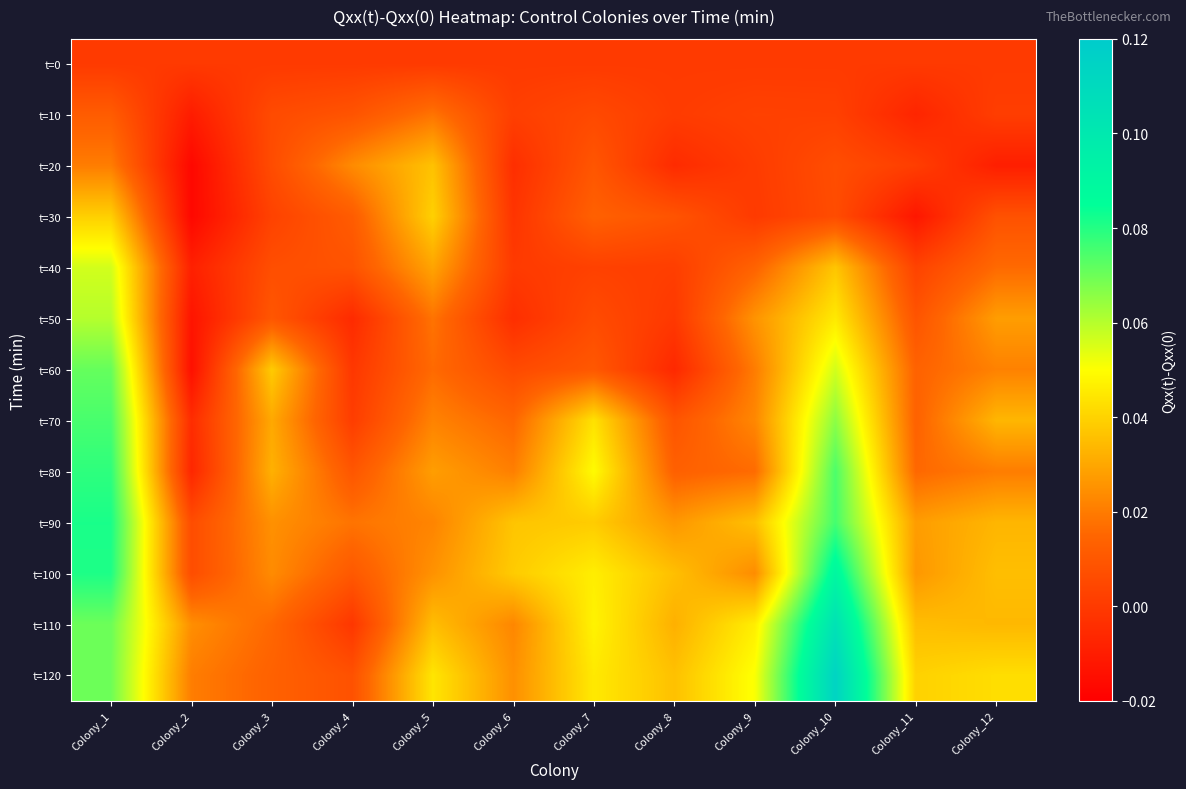

List the series in order of their peak value, highest first.

t=120, t=110, t=100, t=90, t=80, t=70, t=60, t=50, t=40, t=30, t=20, t=10, t=0